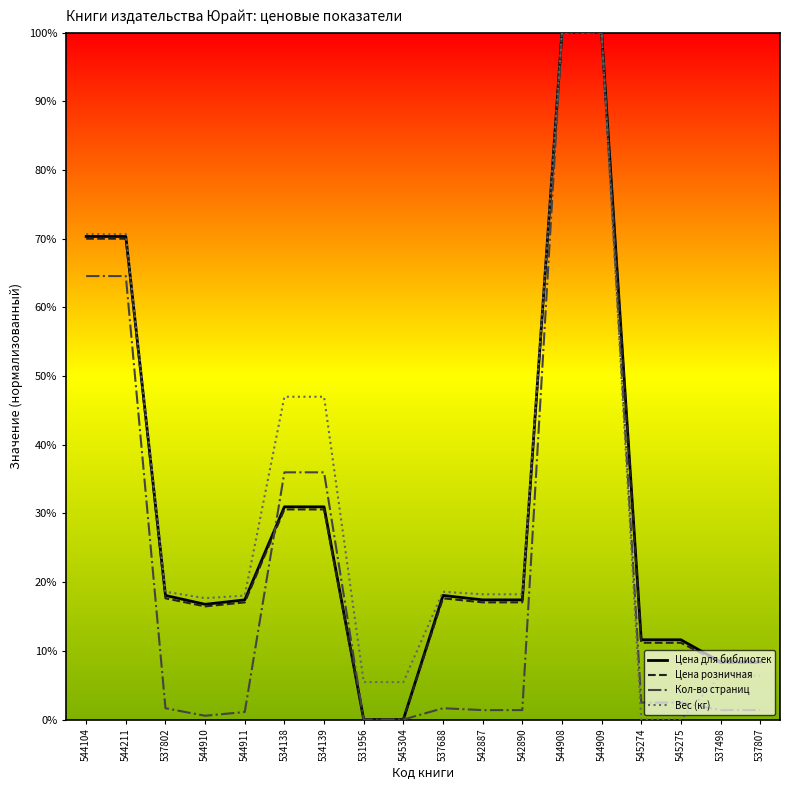

Does the chart display data point markers on the line(s)?

No